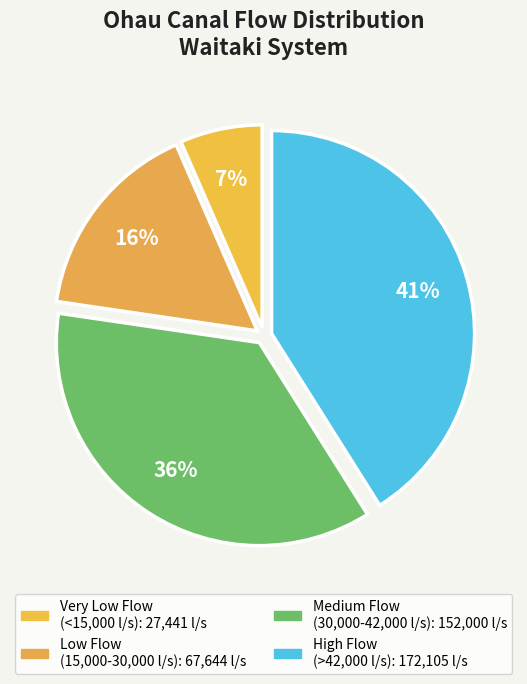

Count the number of slices in the pie.

4